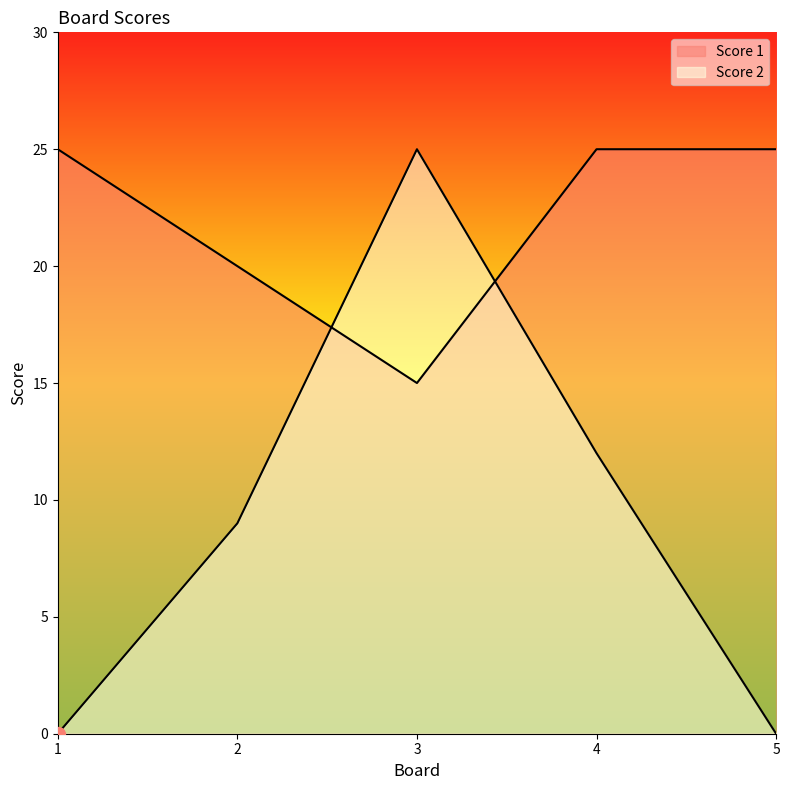

The value of Score 2 at 4 is 5. True or false?

False